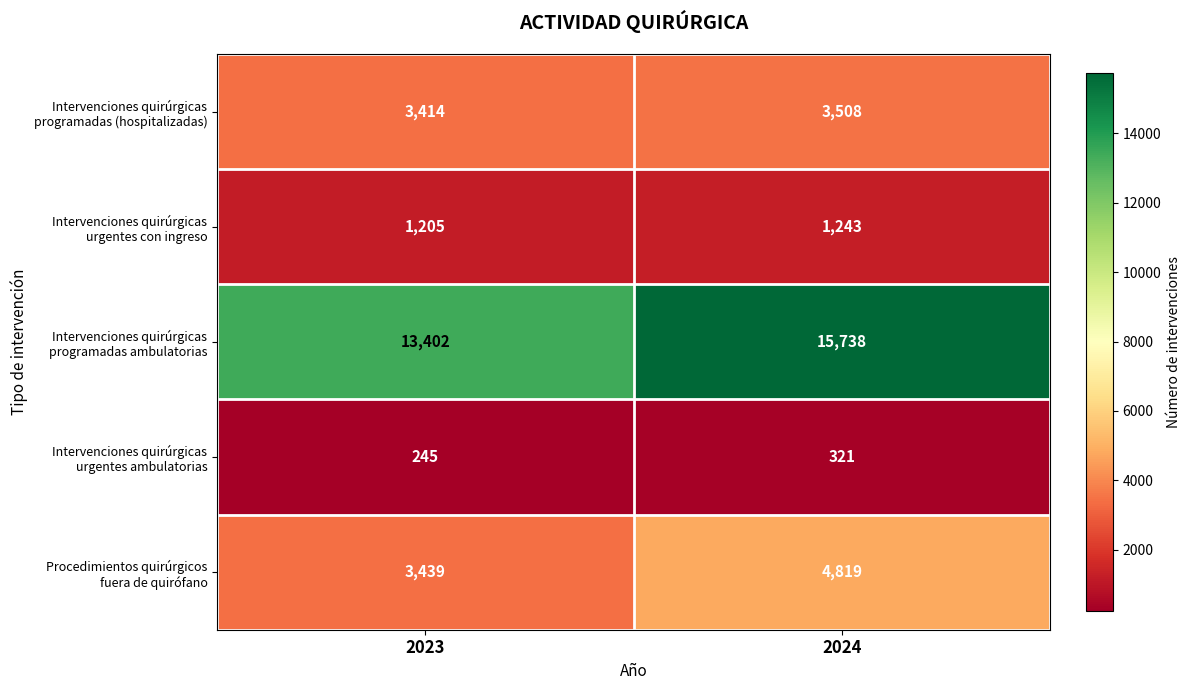

What is the minimum value shown in the chart?

245